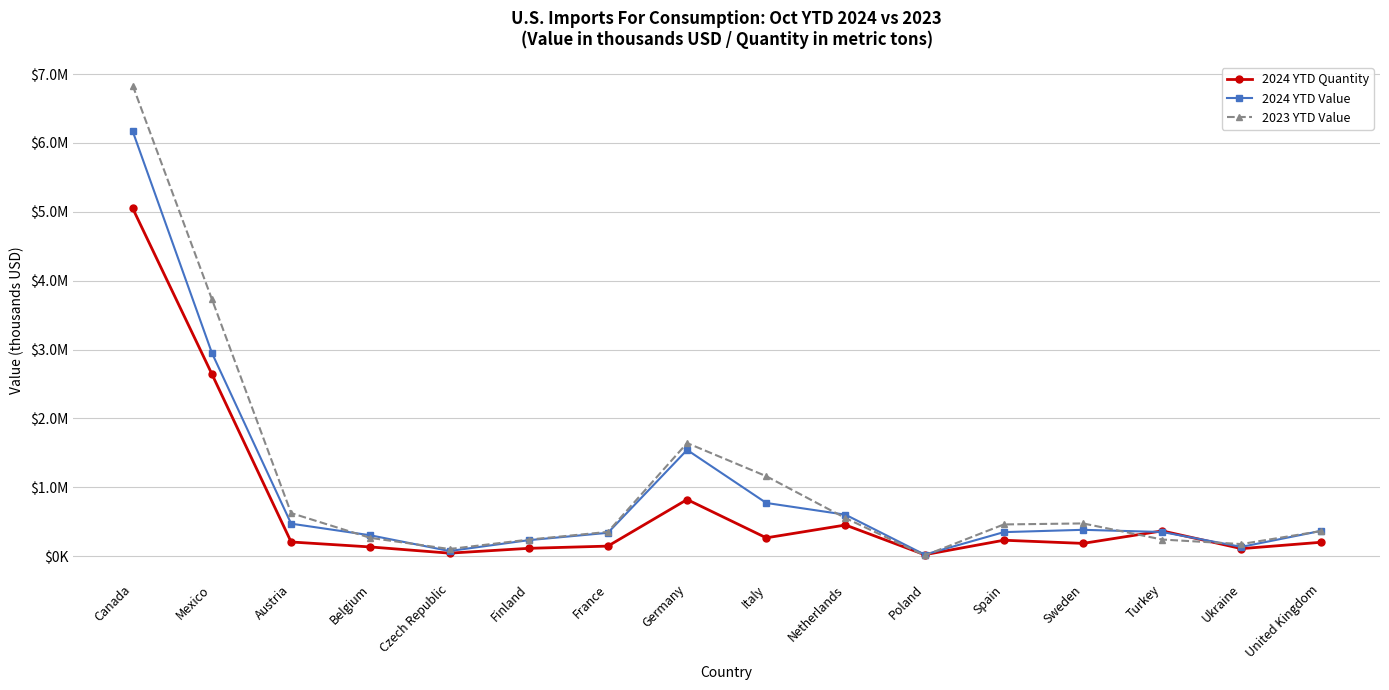

What is the sum of all 2023 YTD Value values?

17218669